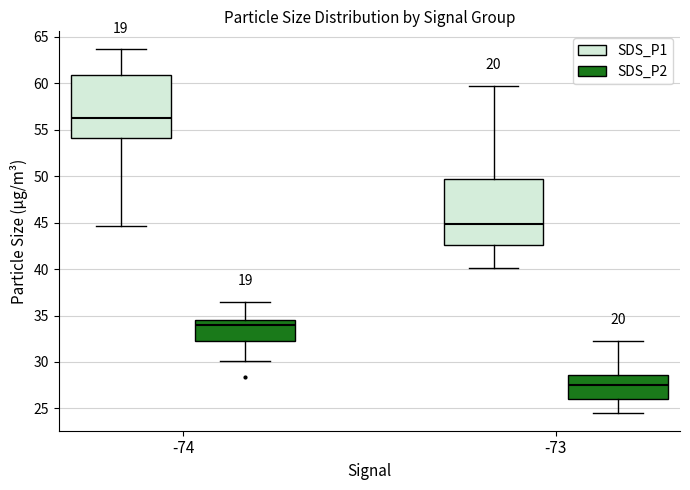

Where does the median line of the box for -74 (SDS_P2) sit on the y-axis? The values are not printed on the chart, so give them approximately, as read against the axis.

34.0